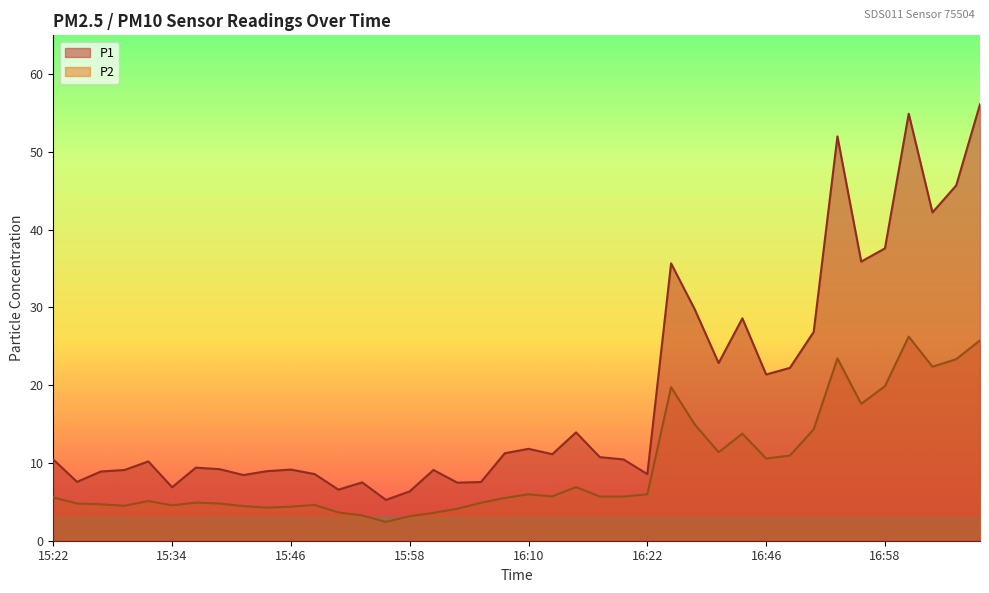

Which series has the widest spread of values?

P1